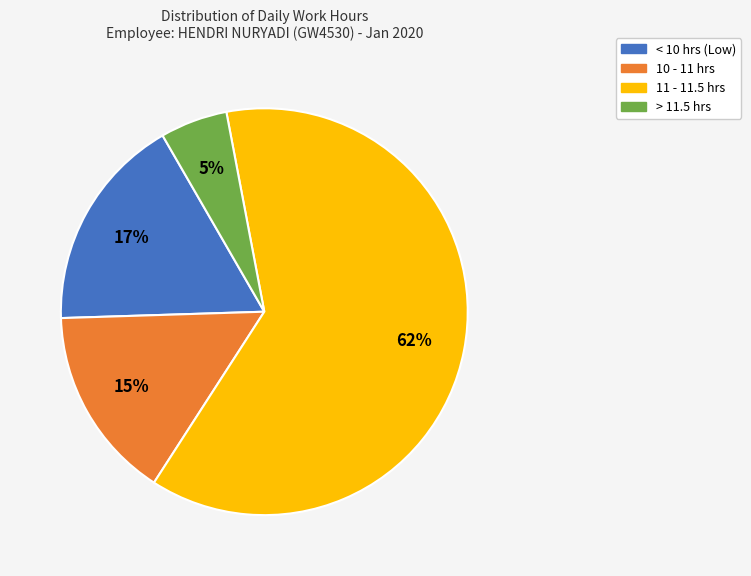

Between 11 - 11.5 hrs and < 10 hrs (Low), which is larger?

11 - 11.5 hrs